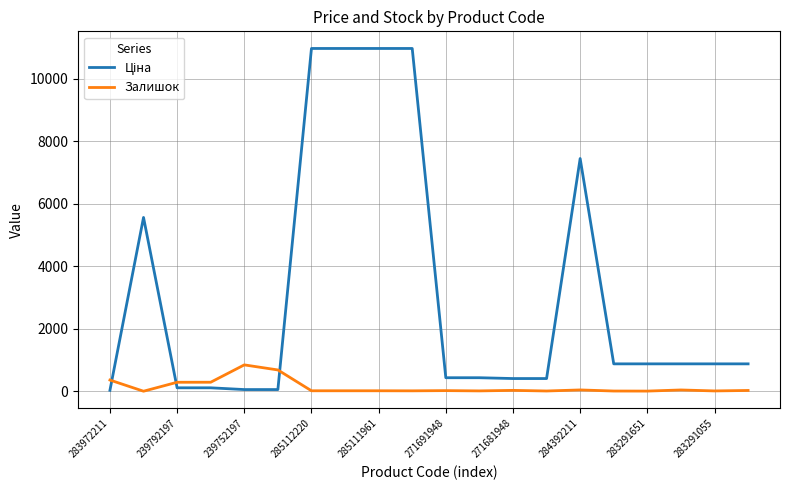

What is the highest value of the Залишок series?

845.0